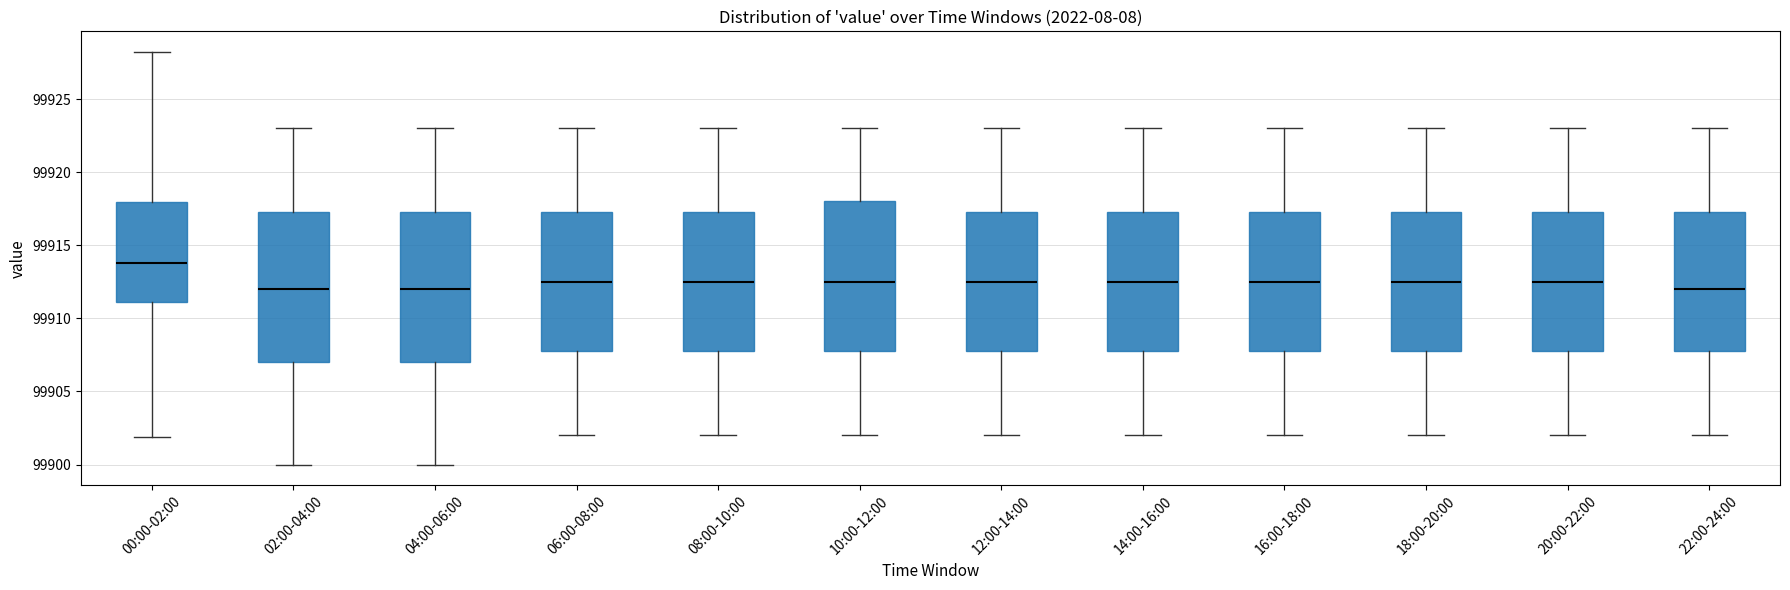

Where is the upper edge of the box for 16:00-18:00 on the y-axis? The values are not printed on the chart, so give them approximately, as read against the axis.

99917.5